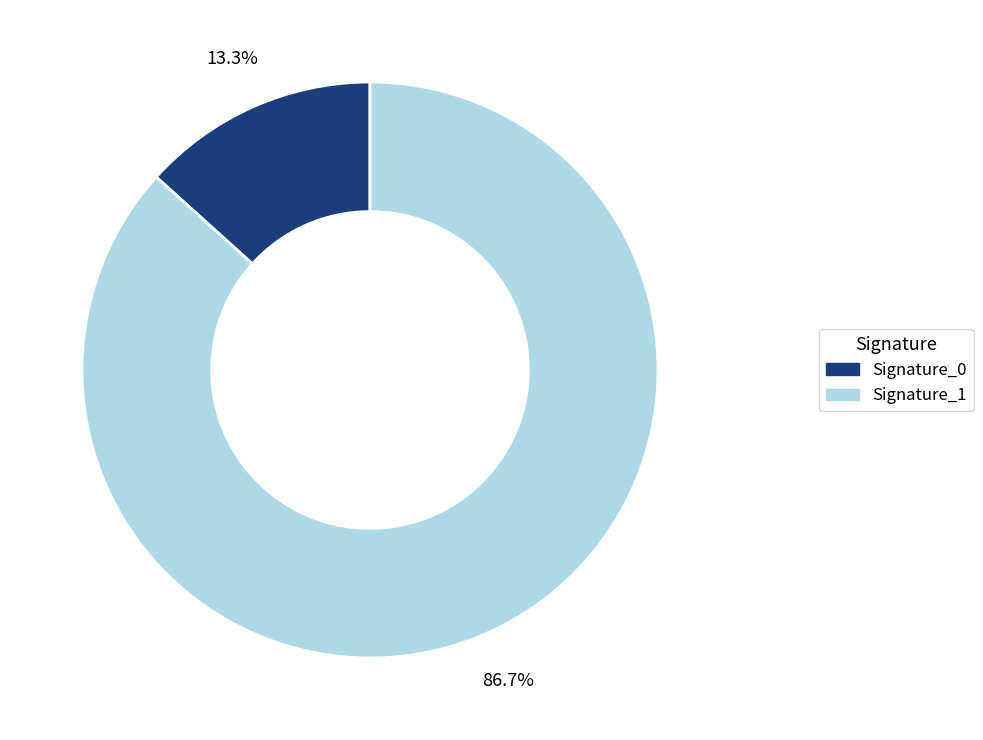

Is there any slice that represents more than half of the pie?

Yes